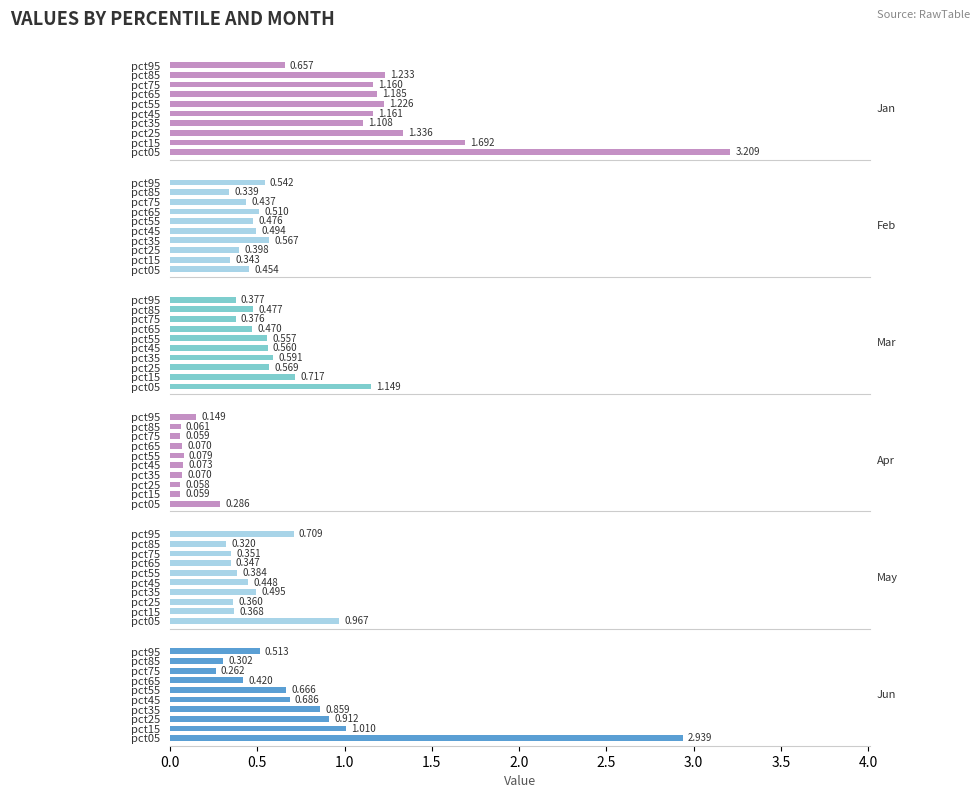

Which series changed the most between pct15 and pct85?

Jun